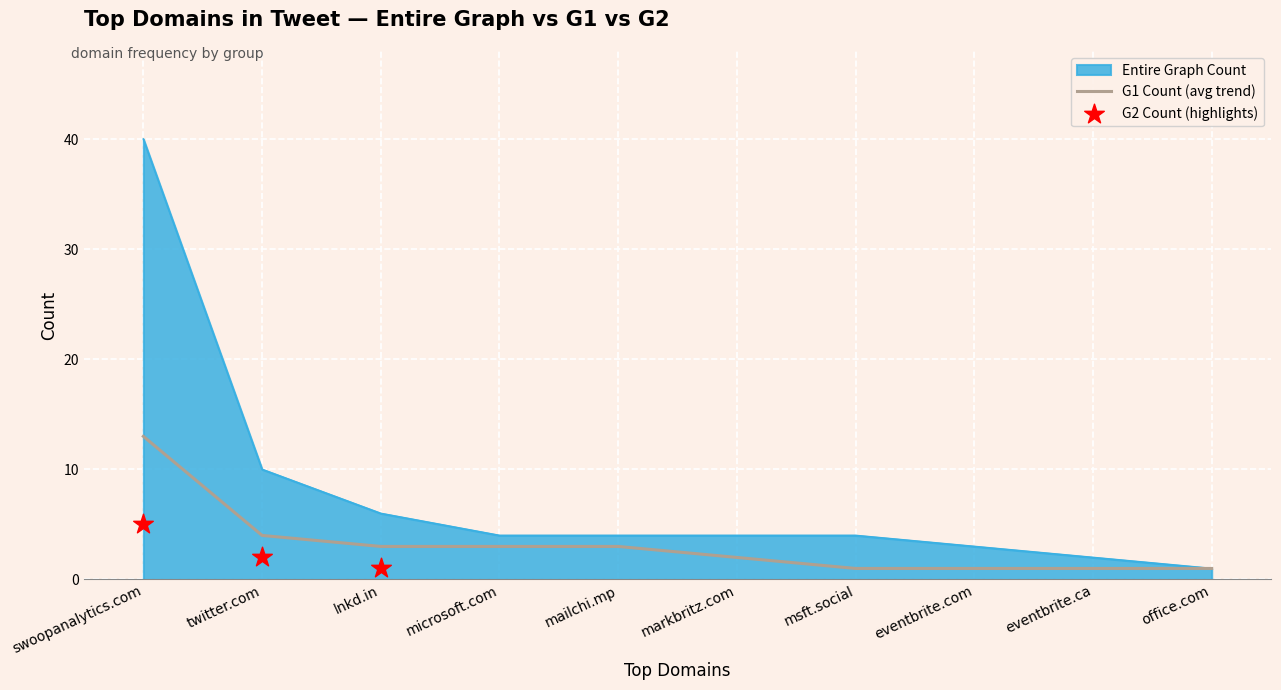

Which series contains the highest Y value?

Entire Graph Count